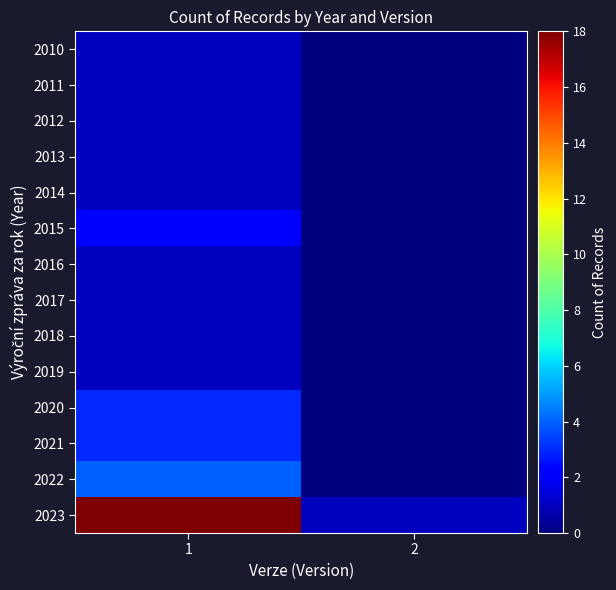

What is the difference between the highest and lowest values at 2?

1